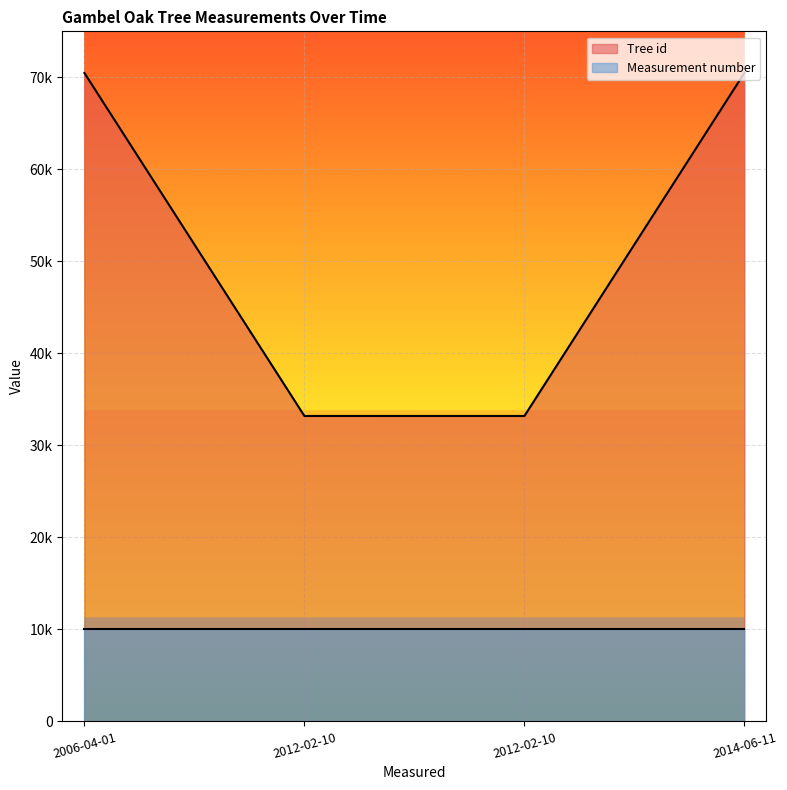

List the series in order of their peak value, lowest first.

Measurement number, Tree id